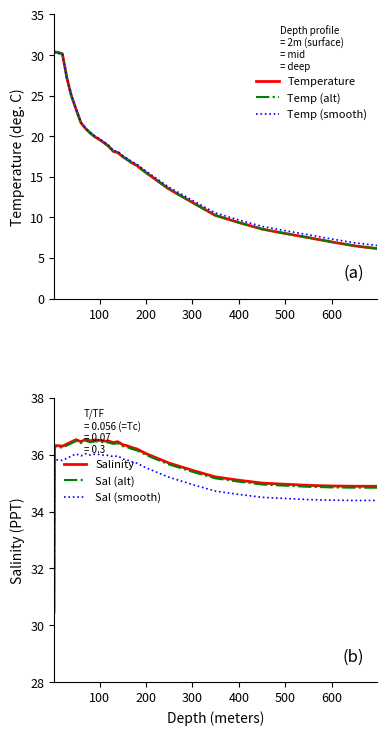

Rank the series by their maximum value, from lowest to highest.

Temp (smooth), Temperature, Temp (alt), Sal (smooth), Sal (alt), Salinity